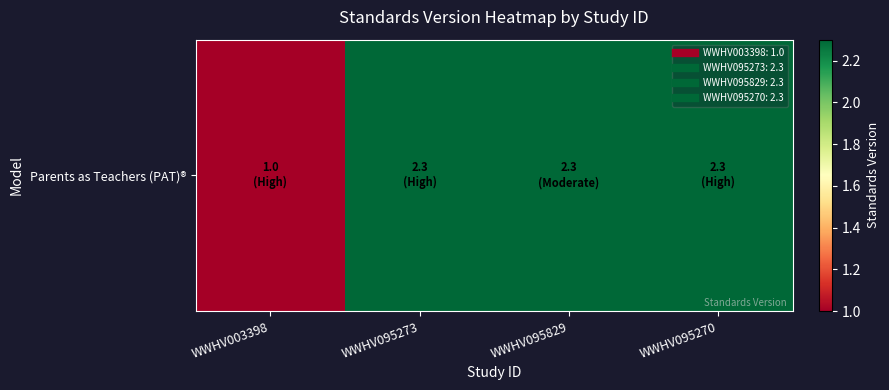

At which label does the data first exceed 2?

WWHV095273